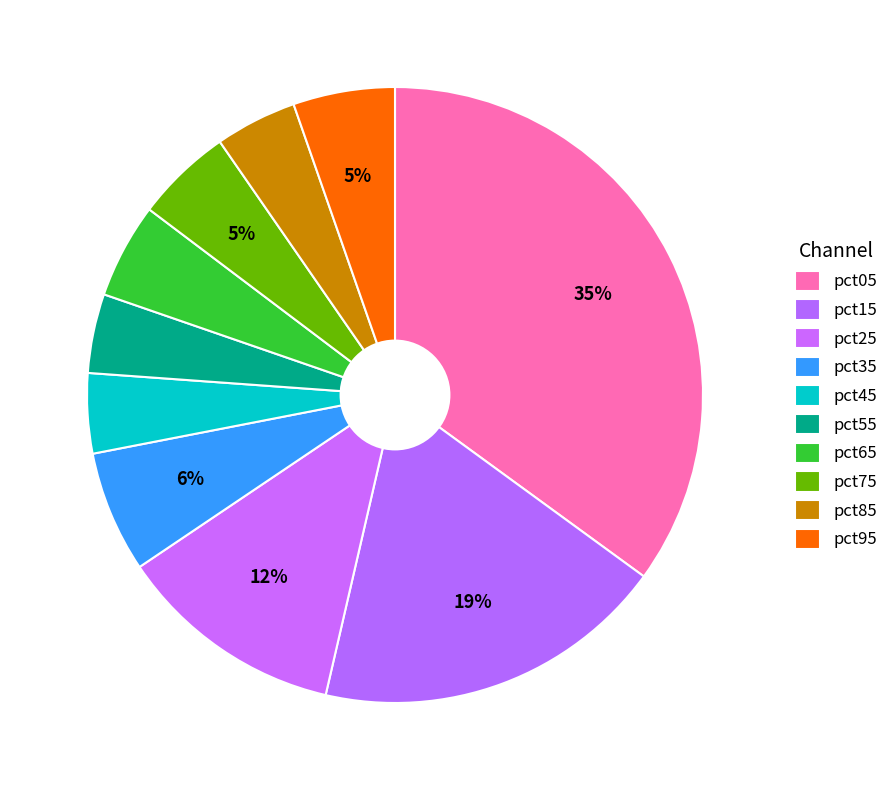

How many slices are in this pie chart?

10